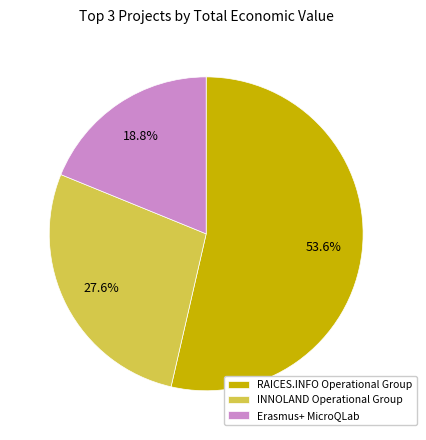

What is the total percentage of INNOLAND Operational Group and Erasmus+ MicroQLab?

46.4%